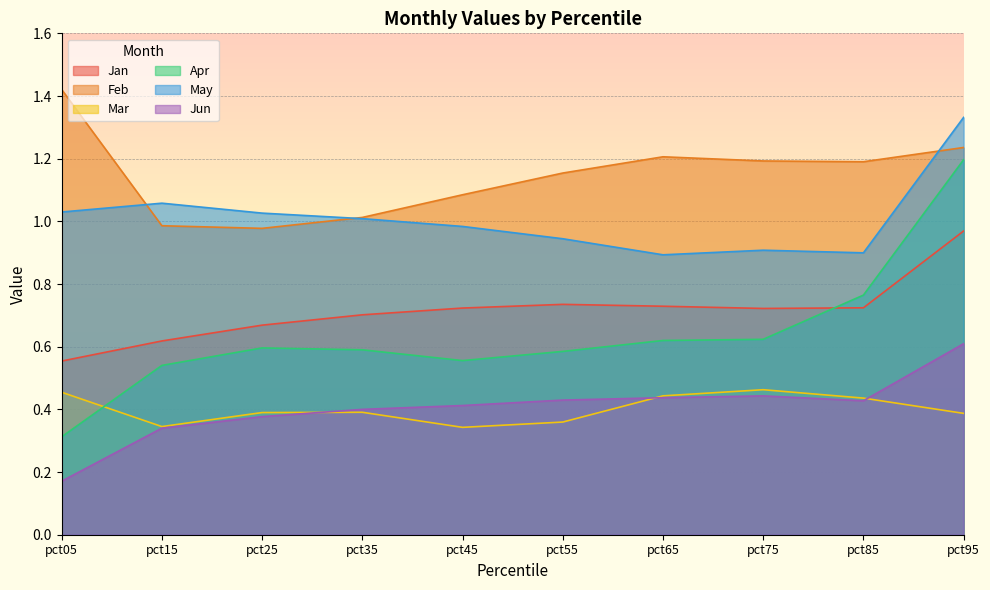

How many interior local peaks does the Mar series have?

2